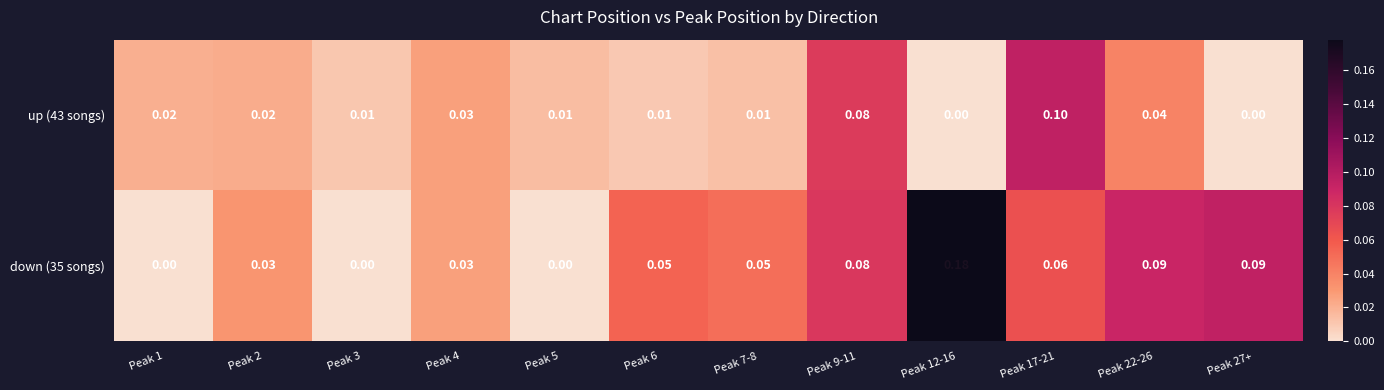

Is the value of down (35 songs) at Peak 7-8 greater than the value of up (43 songs) at Peak 4?

Yes